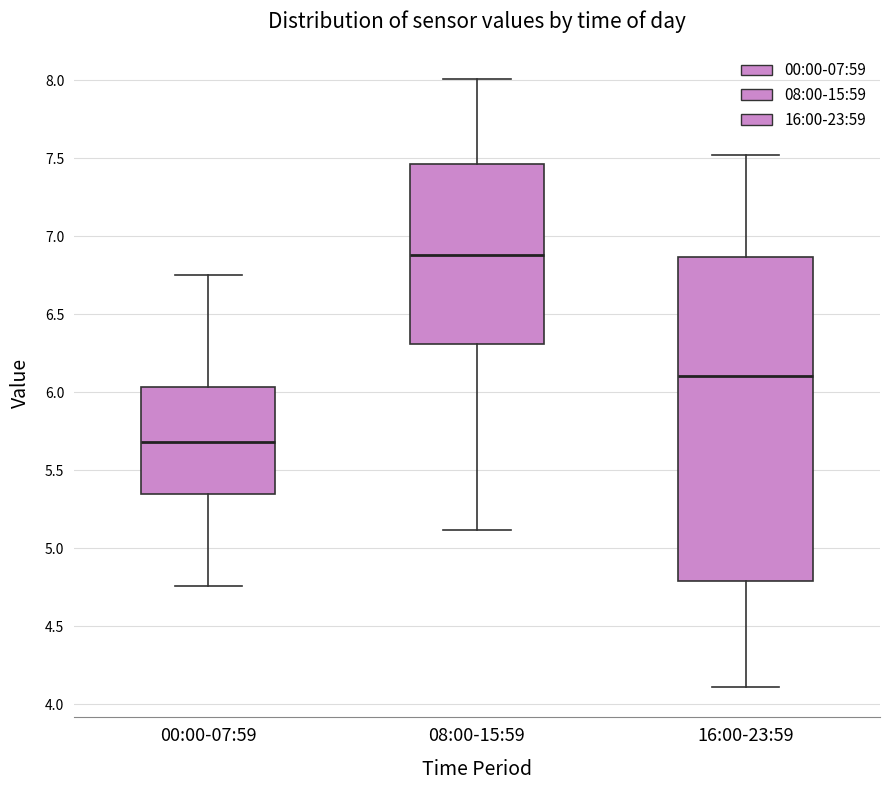

Reading left to right, read every box against the y-axis: the position of its median line, the range the box covers, and the ends of its whiskers. The values are not printed on the chart, so give them approximately, as read against the axis.

00:00-07:59: median 5.70, box 5.35 to 6.05, whiskers 4.75 to 6.75
08:00-15:59: median 6.90, box 6.30 to 7.45, whiskers 5.10 to 8.00
16:00-23:59: median 6.10, box 4.80 to 6.85, whiskers 4.10 to 7.50